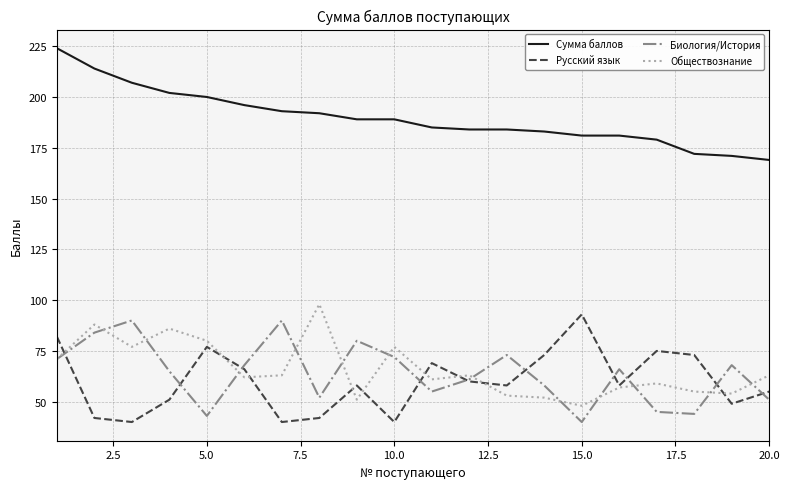

True or false: Сумма баллов and Биология/История cross at least once.

False